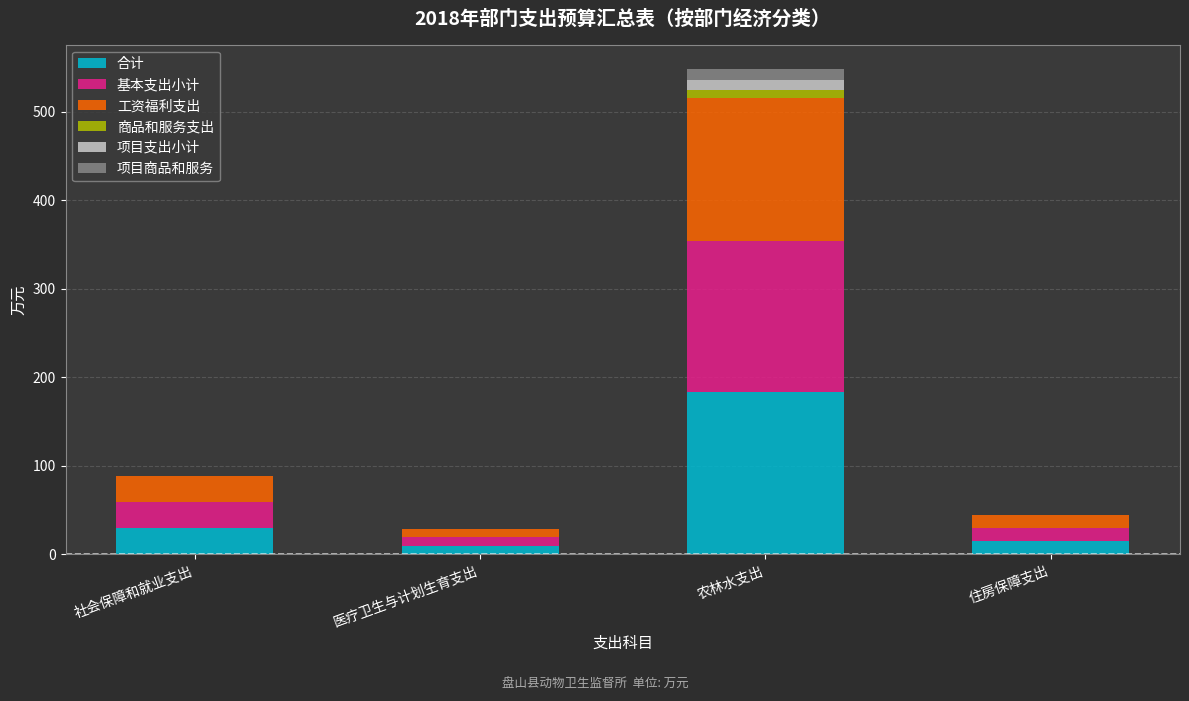

What is the sum of the 合计 values at 住房保障支出 and 社会保障和就业支出?

44.1